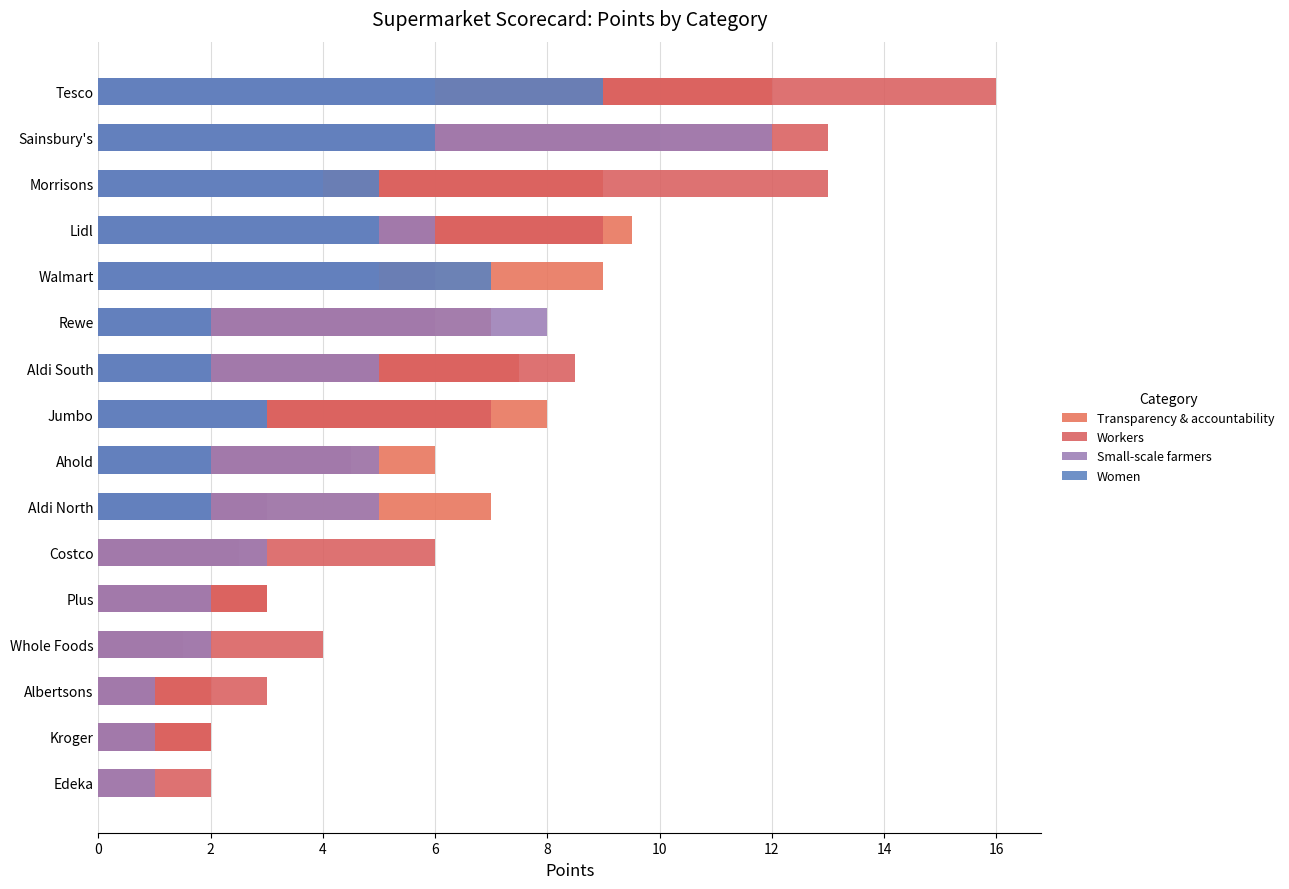

What is the average value of the Small-scale farmers series?

4.3